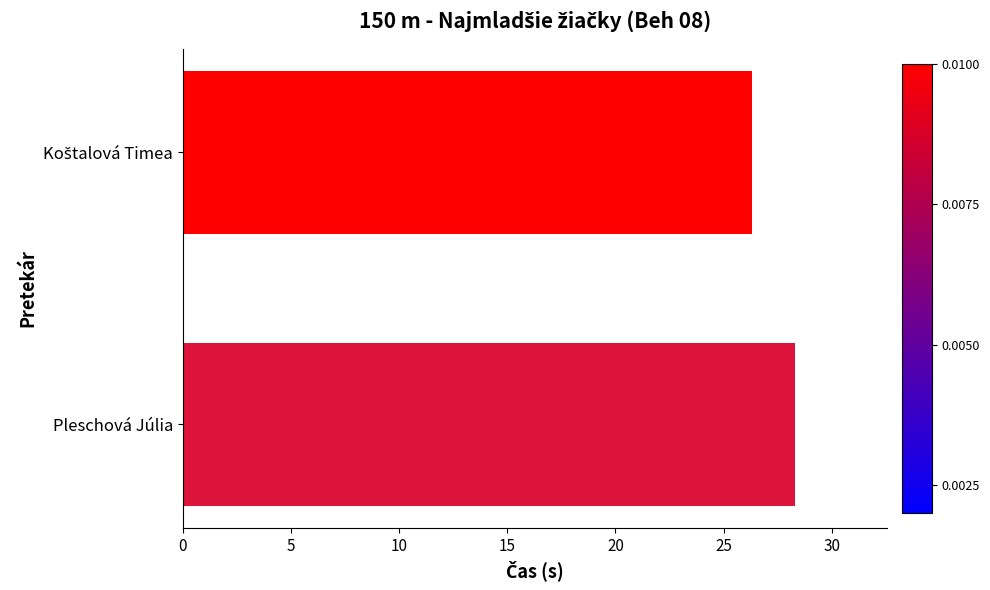

What is the sum of all values?

54.6